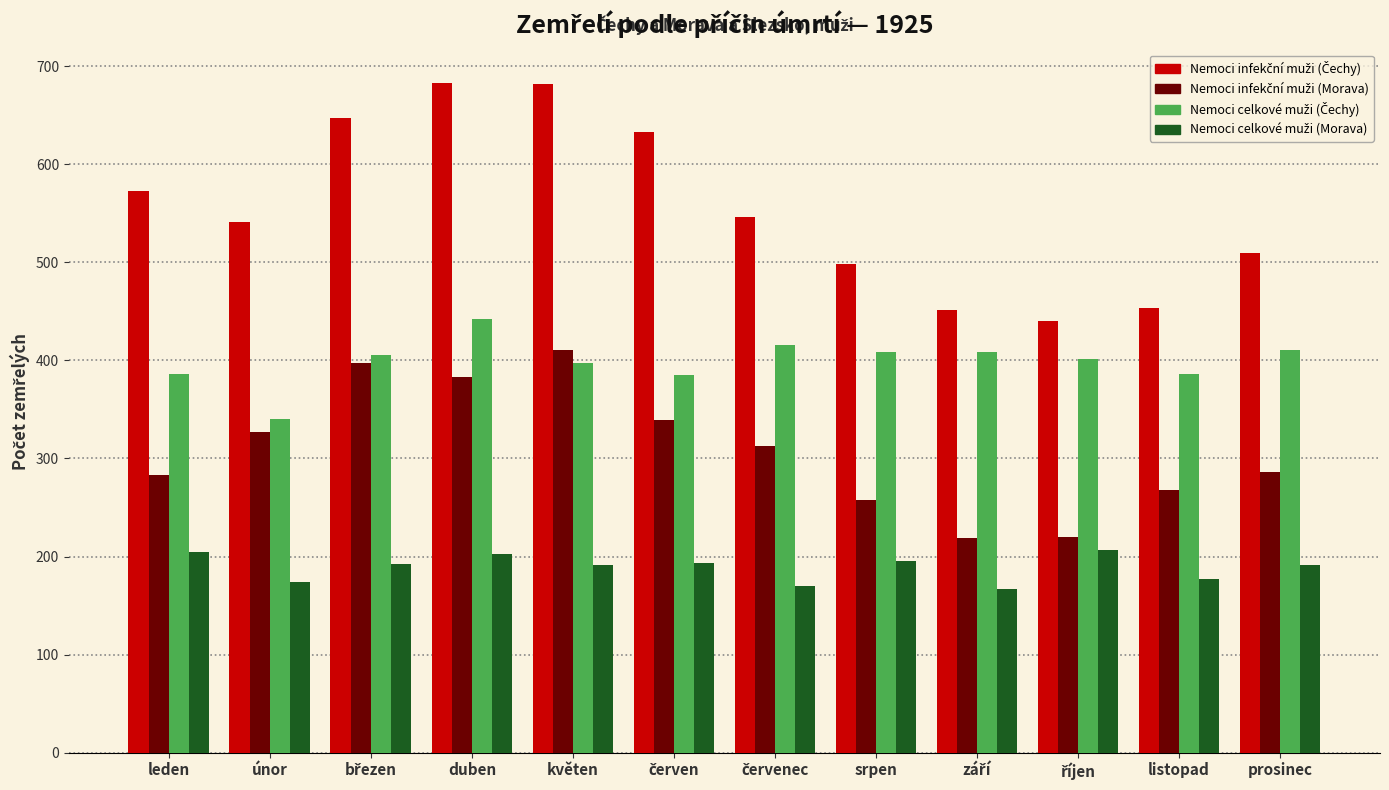

What is the spread (max minus min) of values at únor?

367